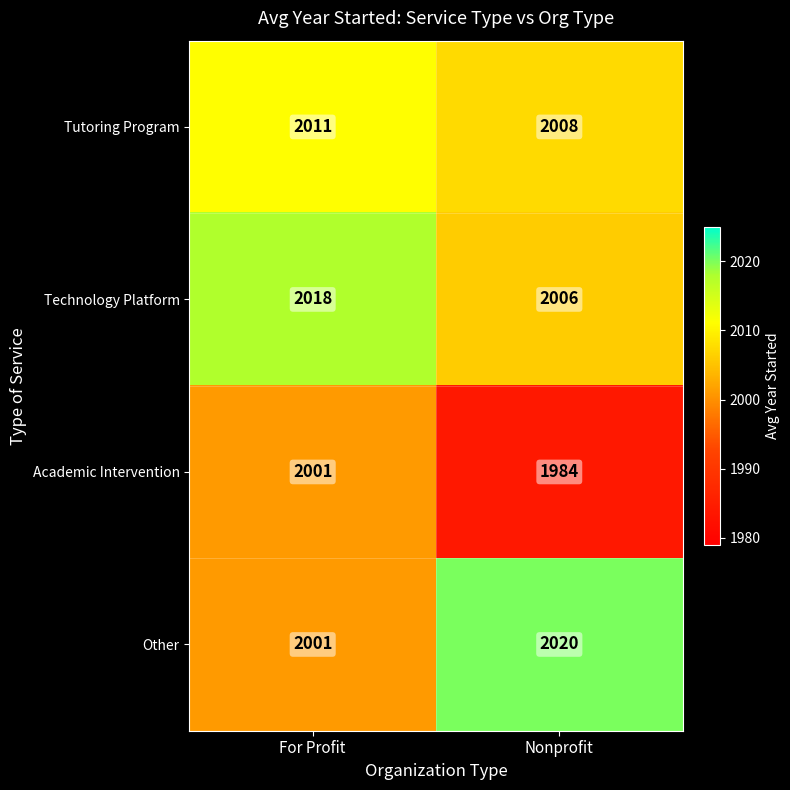

Which category has the lowest value across all series?

Nonprofit